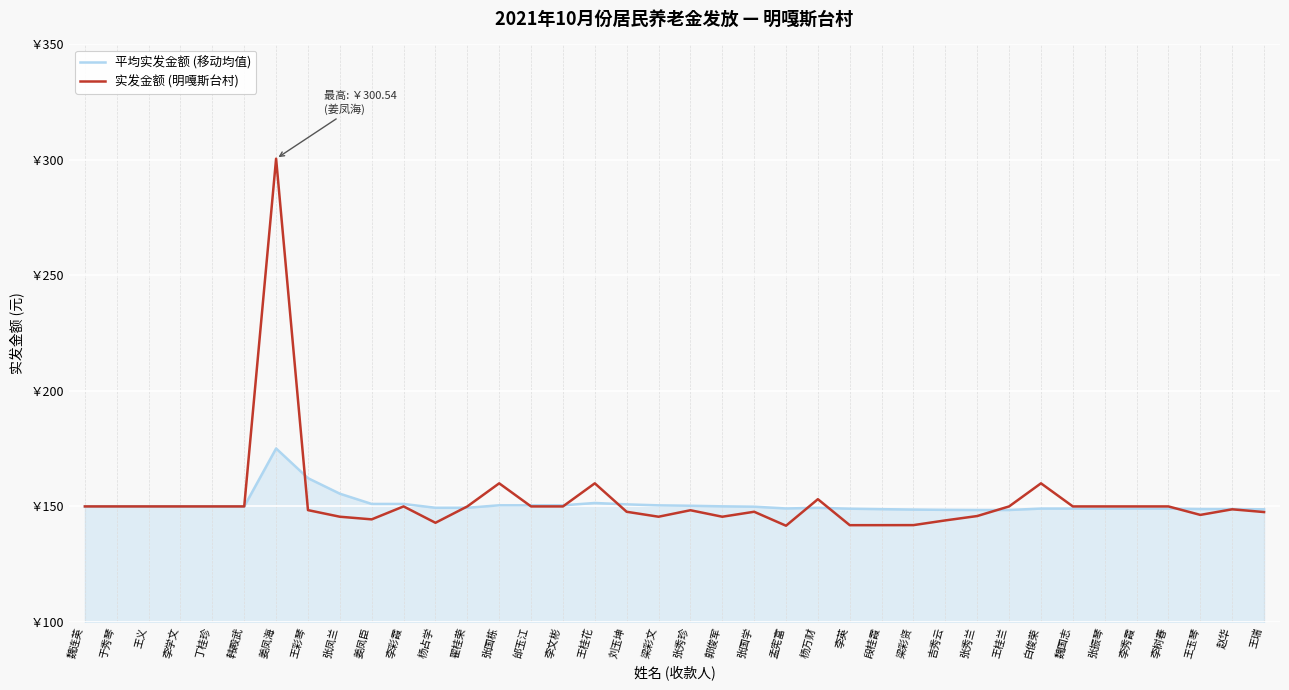

At which label does 实发金额 (明嘎斯台村) reach its peak?

姜凤海